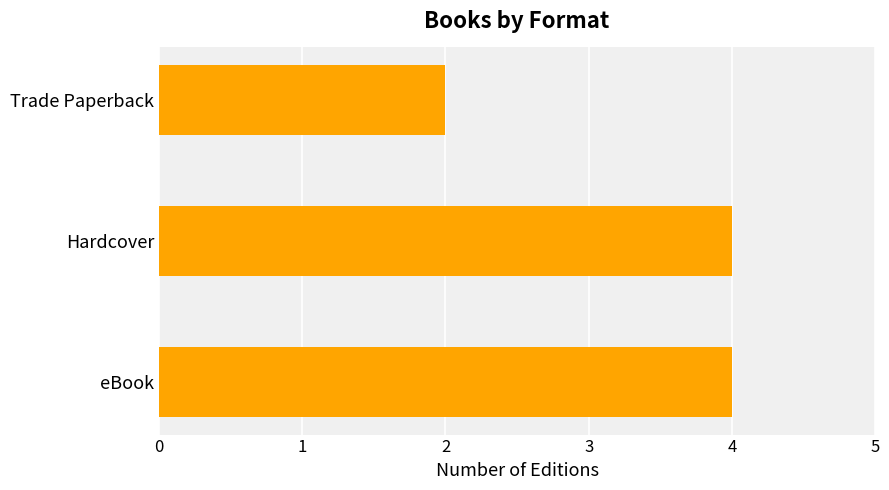

True or false: the data shows 1 at Trade Paperback.

False